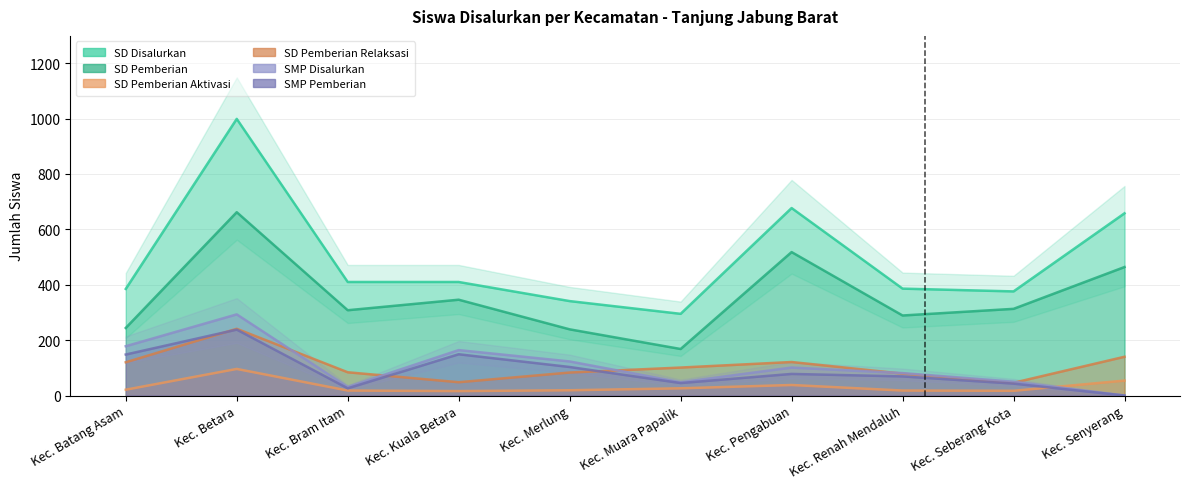

Which series changed the most between Kec. Pengabuan and Kec. Seberang Kota?

SD Disalurkan